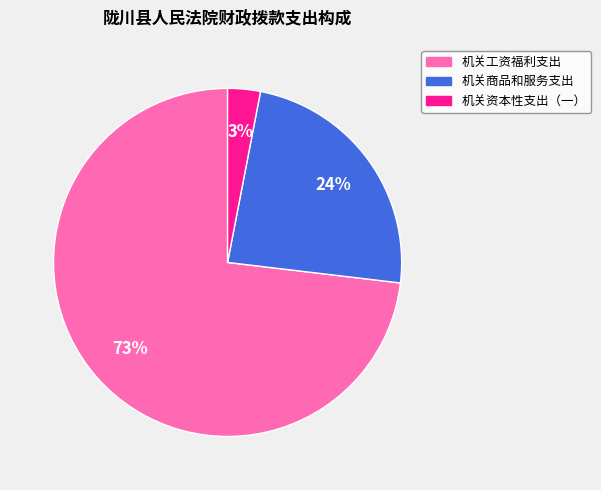

Which slice is the largest?

机关工资福利支出